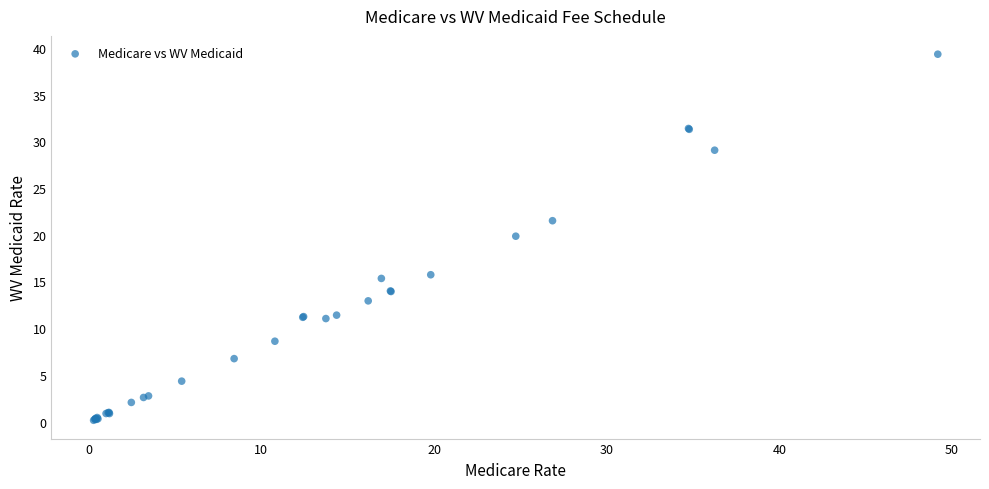

What Y value in the scatter plot is closest to 19?

19.8